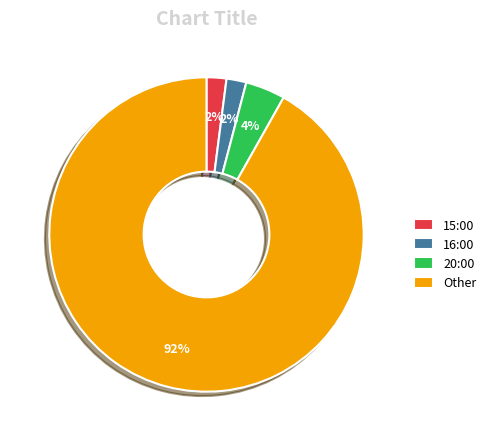

To the nearest percent, what portion does 20:00 represent?

4%